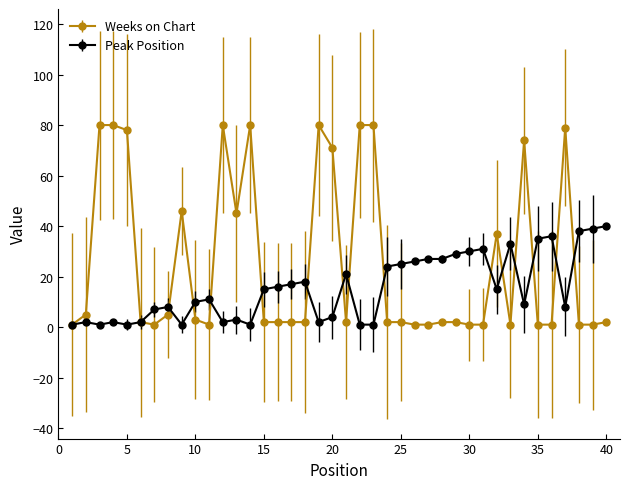

True or false: Weeks on Chart and Peak Position intersect in this chart.

True